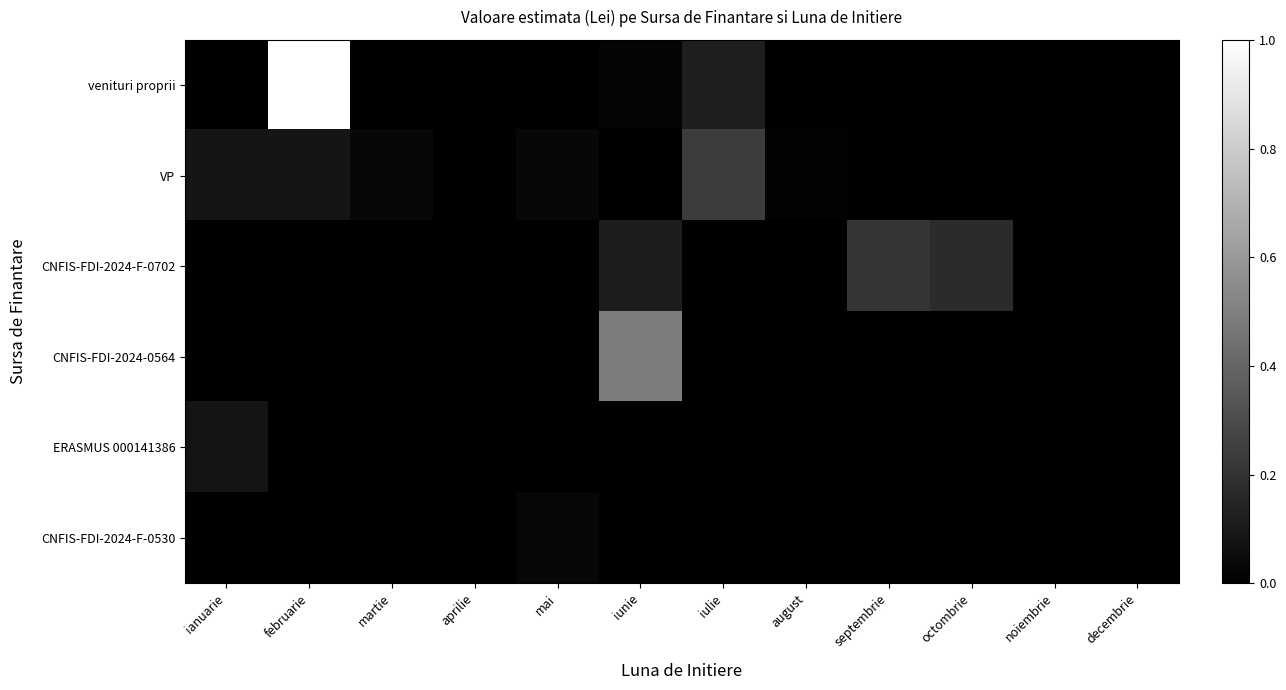

At how many categories does at least one series exceed 0?

10